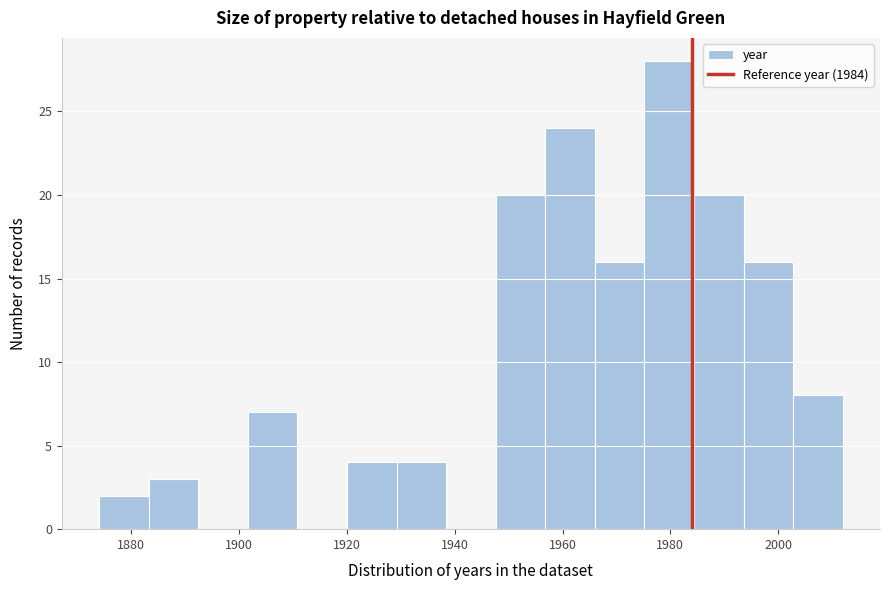

How tall is the bar that spans 1984.4 to 1993.6 on the x-axis? Neither the bar edges nor the heights are printed on the chart, so give them approximately, as read against the axes.

20